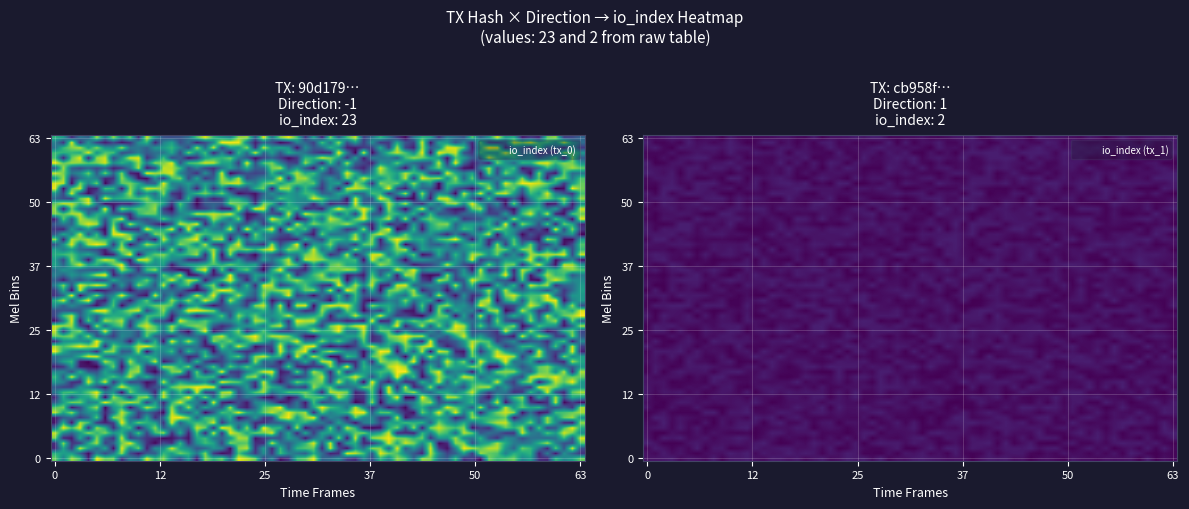

True or false: cb958f8cdaff1e701420a3e9d58a54fb441b429 has a value of 1 at direction.

True